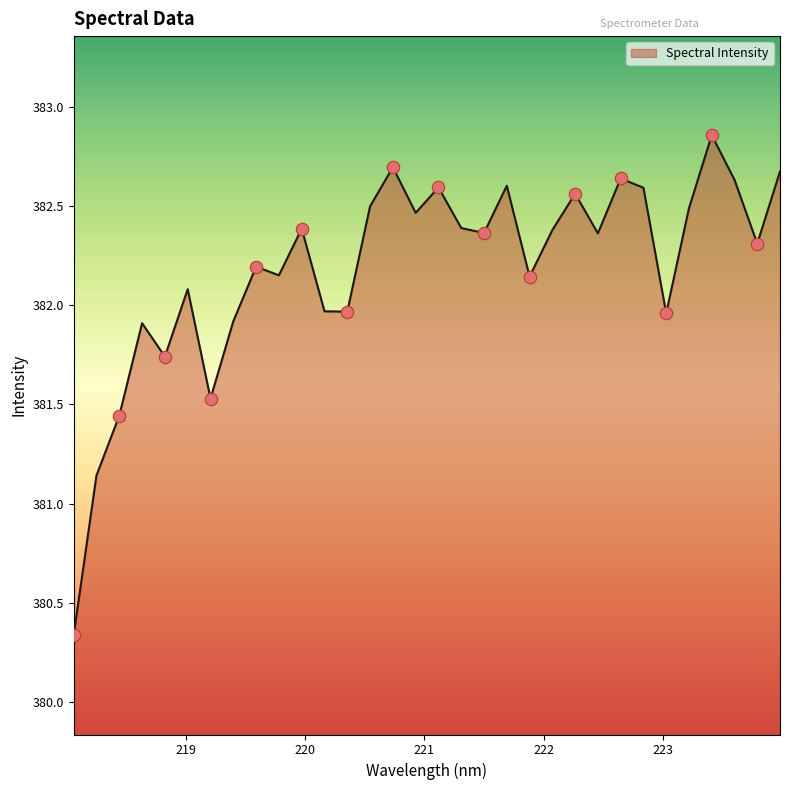

What is the difference between the maximum and minimum values?

2.5